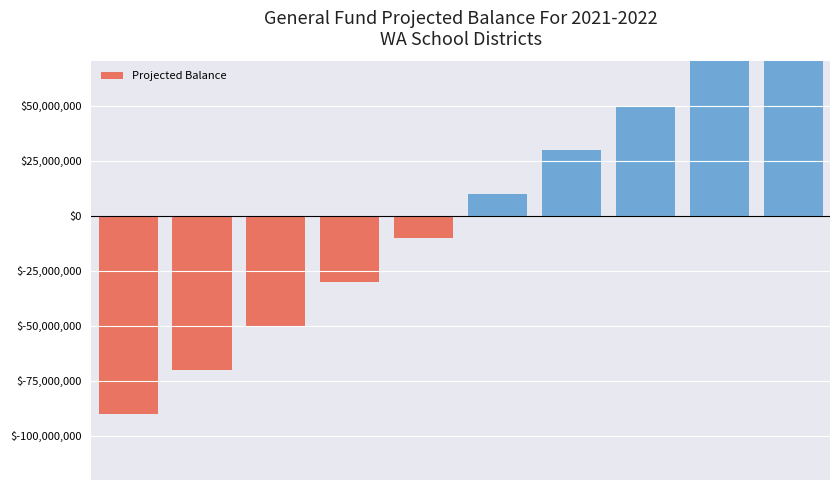

Are the bars horizontal?

No